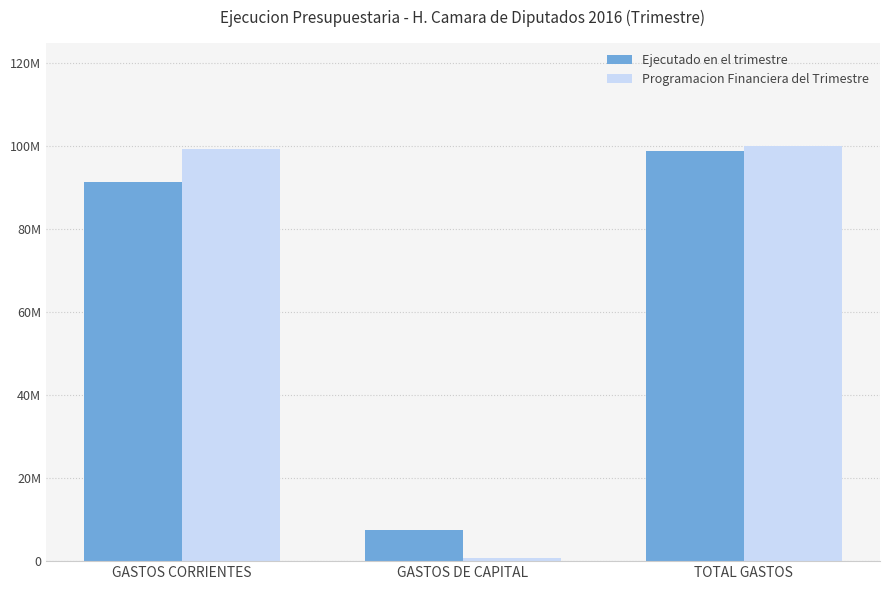

What are all the series names shown in the legend?

Ejecutado en el trimestre, Programacion Financiera del Trimestre